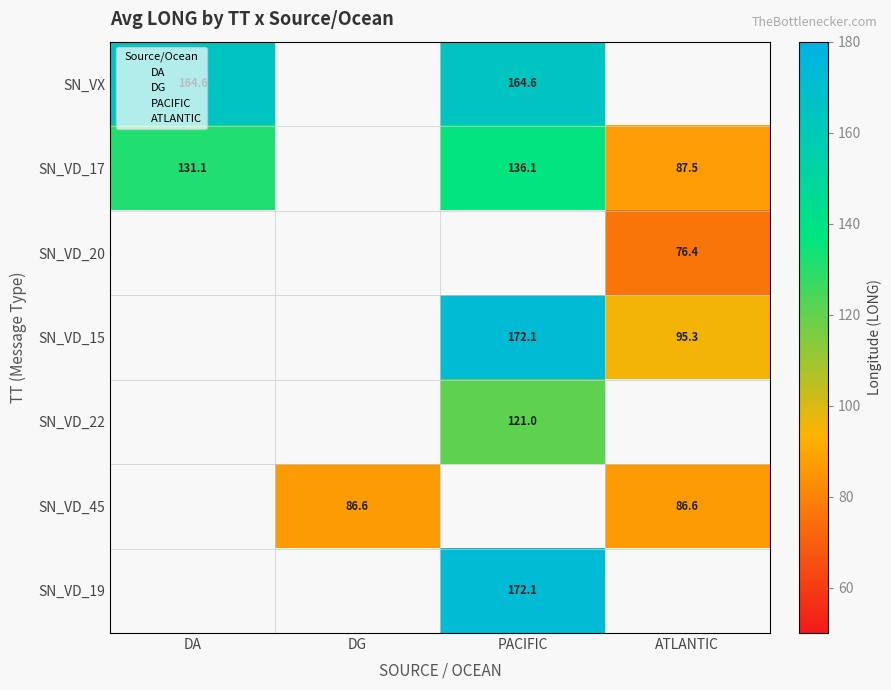

The value of SN_VD_22 at PACIFIC is 121.0. True or false?

True